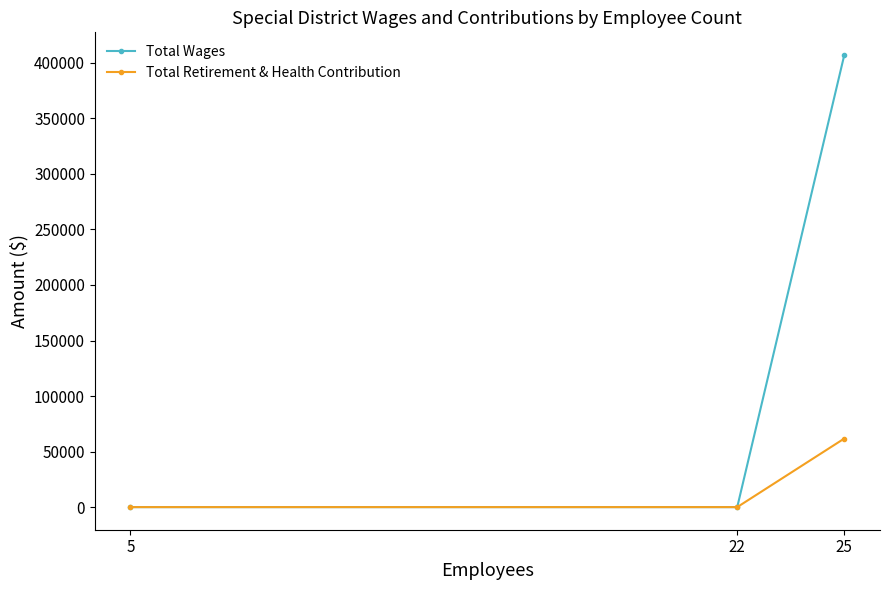

Which has a higher value, 22 or 25?

25